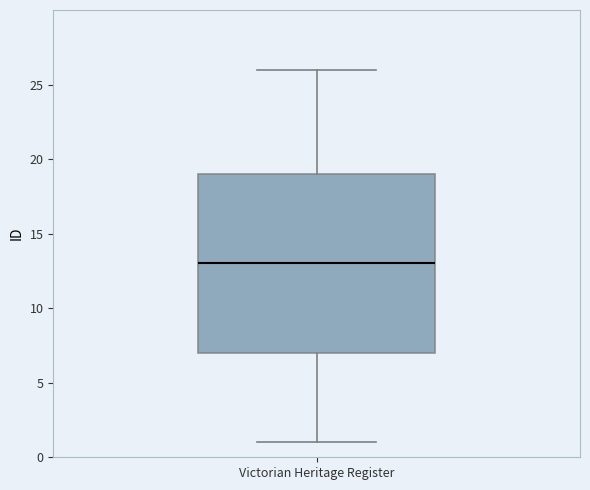

Read this box plot against the y-axis: the position of the median line, the range covered by the box, and the ends of both whiskers. The values are not printed on the chart, so give them approximately, as read against the axis.

median 13, box 7 to 19, whiskers 1 to 26